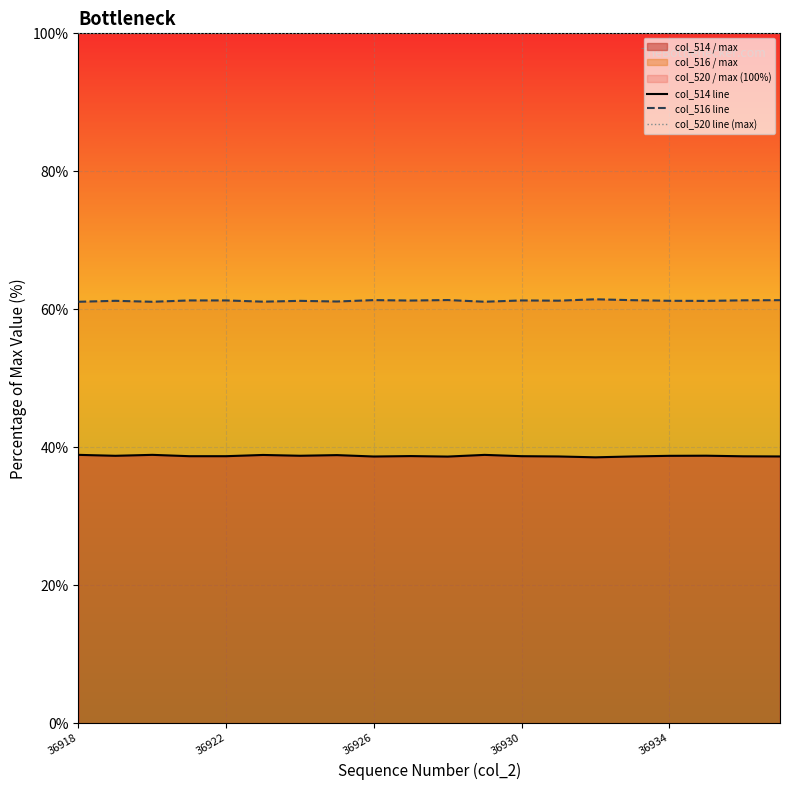

What is the smallest value displayed?

38.5